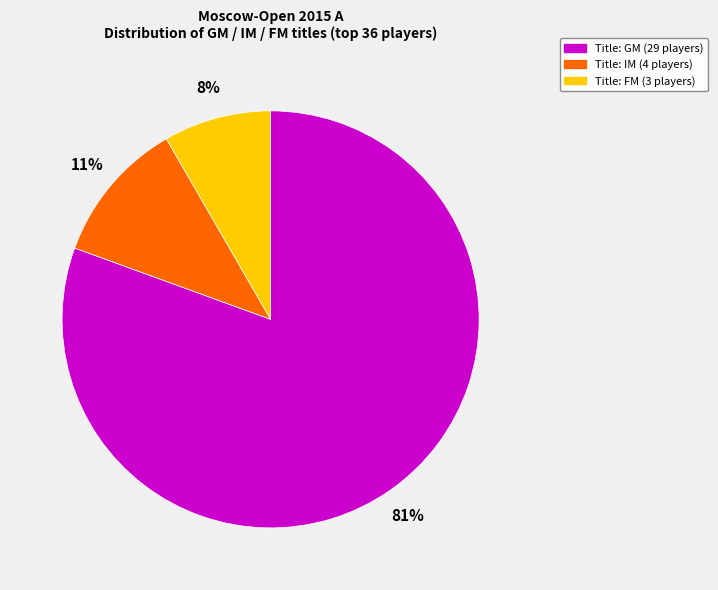

To the nearest percent, what is the average slice percentage?

33%